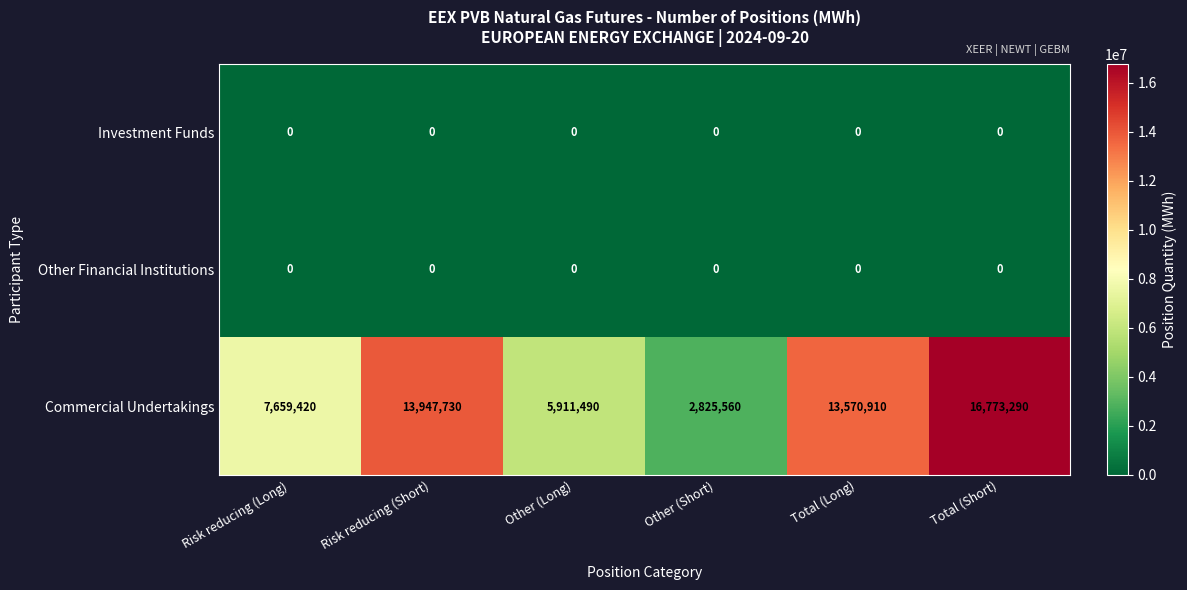

What is the approximate value of Commercial Undertakings at Total (Short), to the nearest 10?

16773290